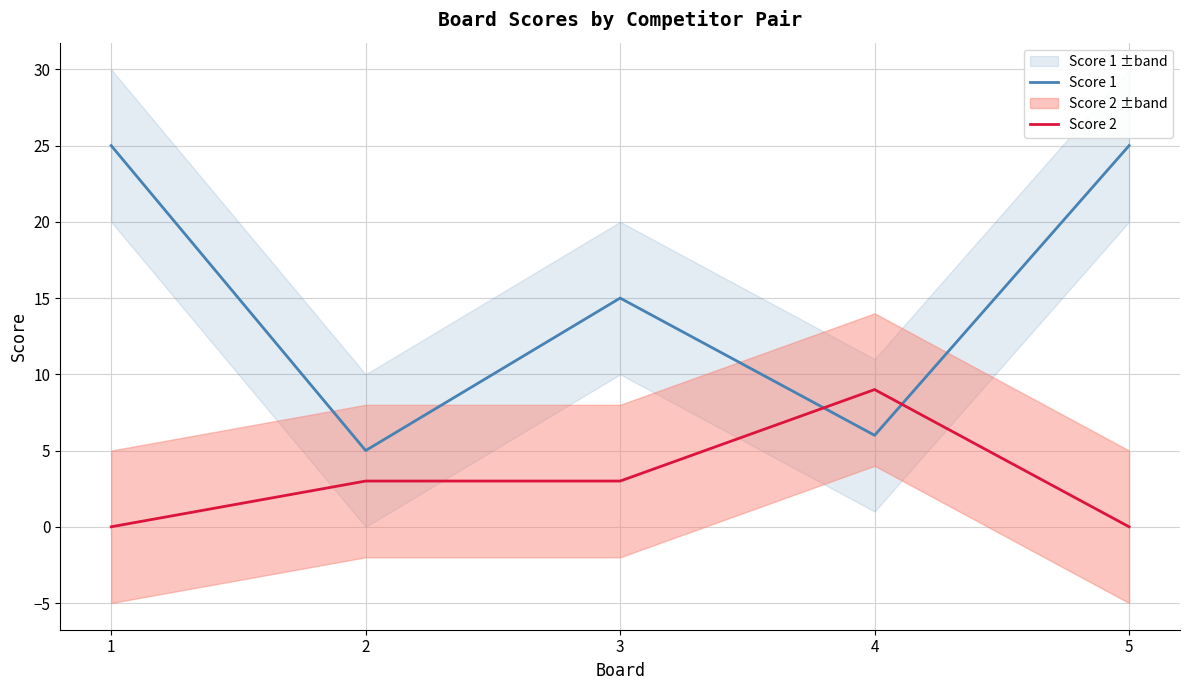

How many data points in Score 1 are less than 15?

2